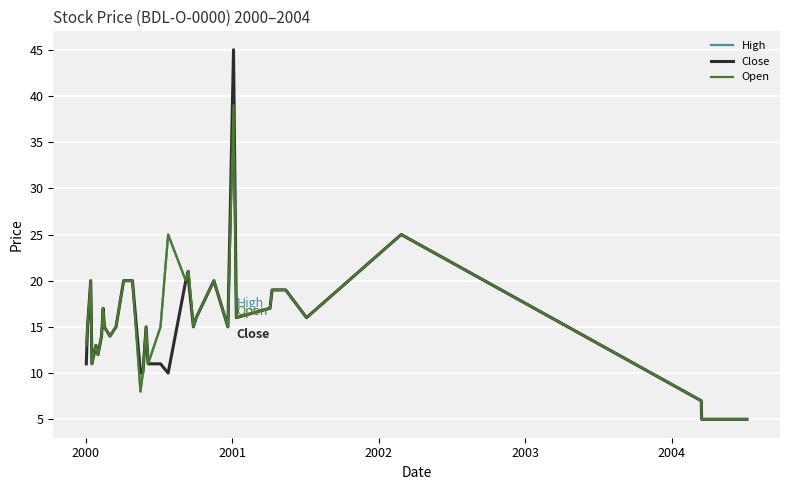

Reading left to right, list all the values displayed in this chart.

High: 13	15	20	11	13	12	14	17	15	14	15	20	20	20	8	10	15	11	15	25	20	21	21	15	16	20	15	39	16	17	17	19	19	16	25	7	5	5
Close: 11	15	20	11	13	12	14	17	15	14	15	20	20	20	10	10	15	11	11	10	20	21	20	15	16	20	15	45	16	17	17	19	19	16	25	7	5	5
Open: 13	15	20	11	13	12	14	17	15	14	15	20	20	20	8	10	15	11	15	25	20	21	21	15	16	20	15	39	16	17	17	19	19	16	25	7	5	5